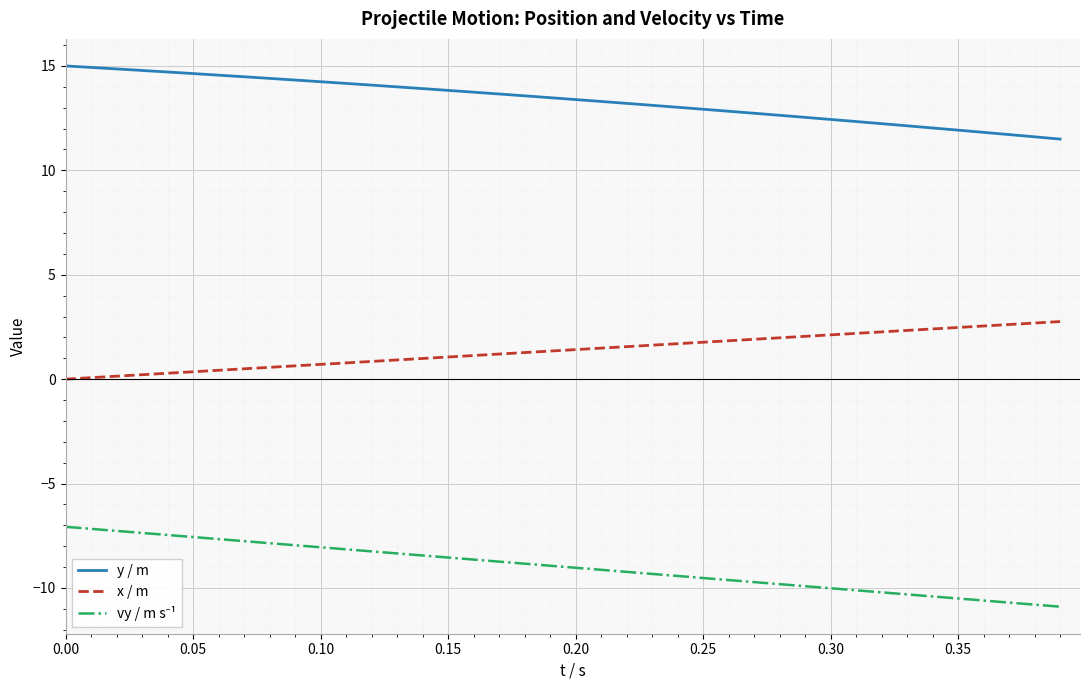

What is the minimum value shown in the chart?

-10.9